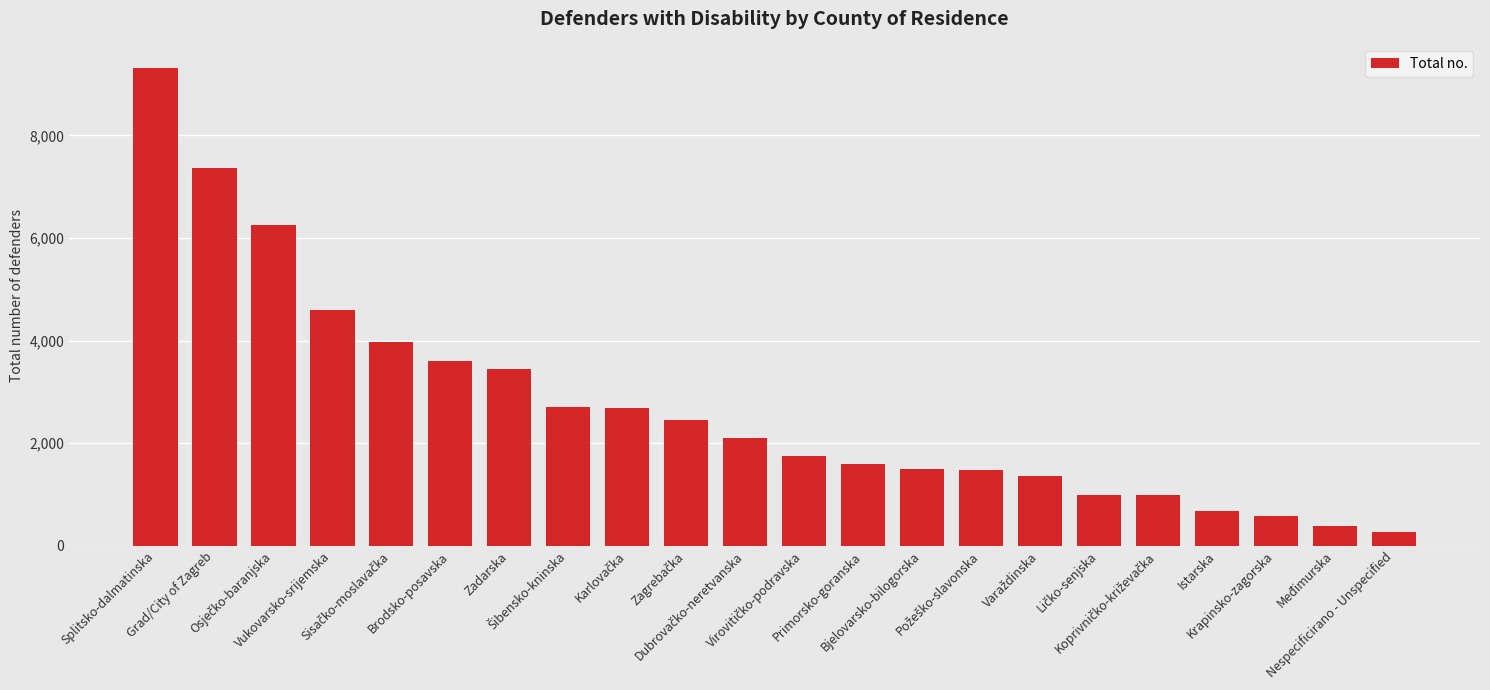

What is the value of the 11th bar from the left?

2106